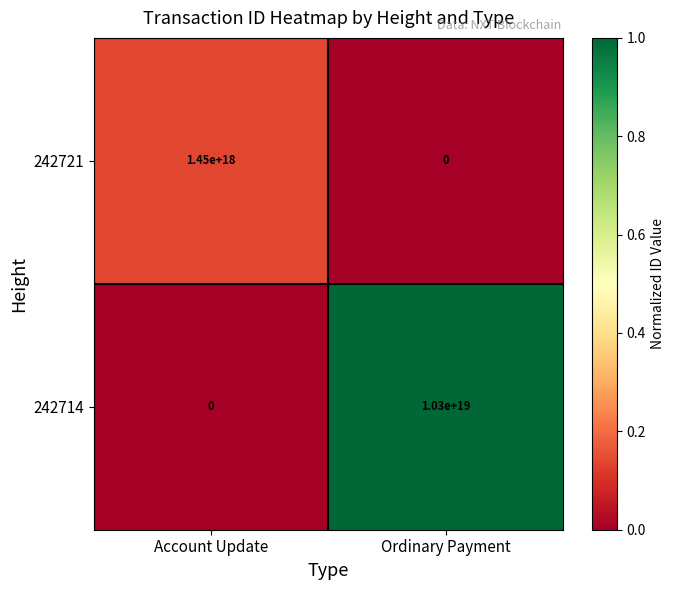

Which series has the widest spread of values?

242714